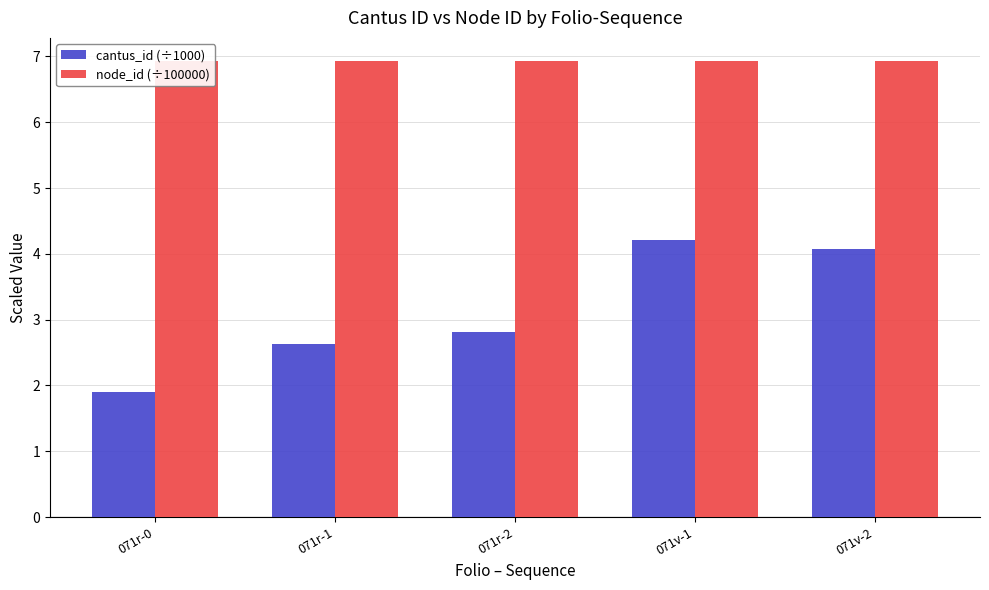

Which series changed the most between 071v-1 and 071v-2?

cantus_id (÷1000)